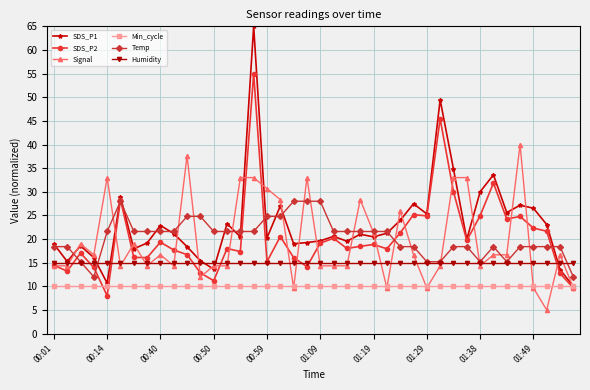

How many distinct data groups are displayed?

6